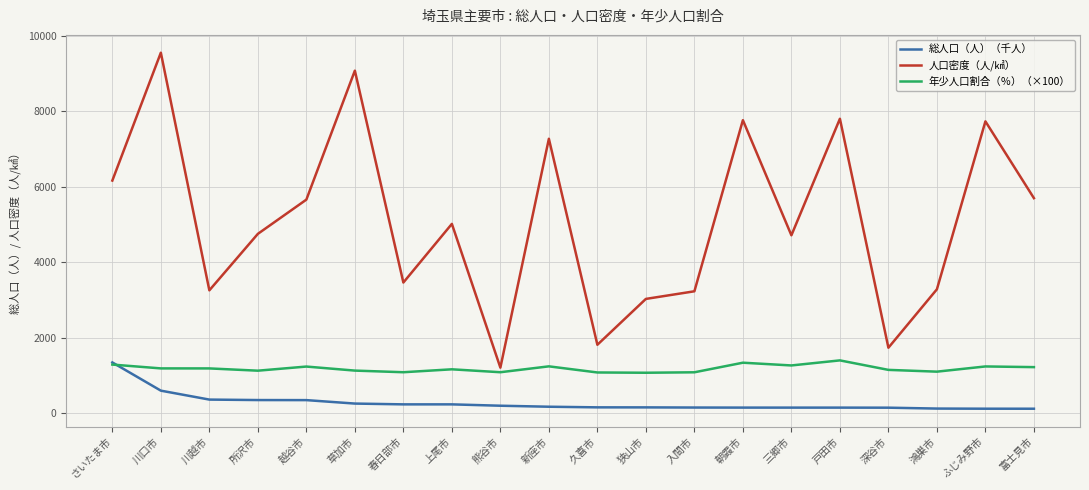

Is it true that 年少人口割合（％）（×100） equals 1080.2 at 熊谷市?

True